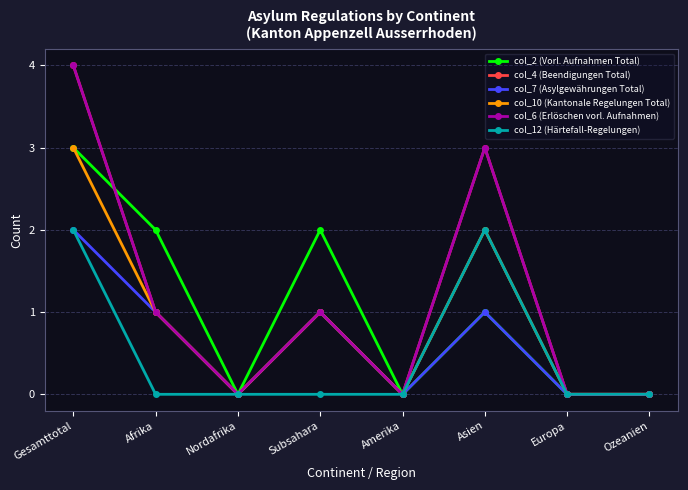

What position from the right is Nordafrika?

6